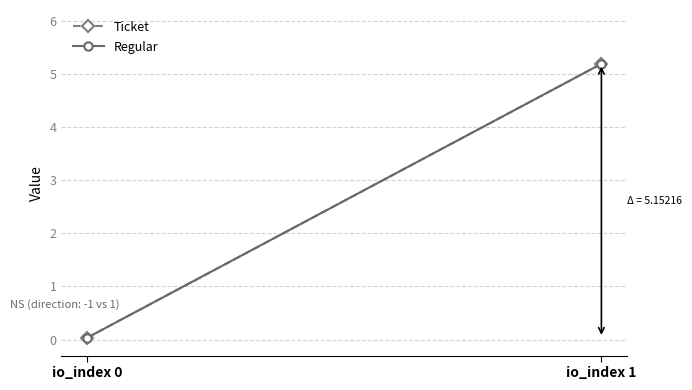

Where does the Regular series first go above 5?

io_index 1